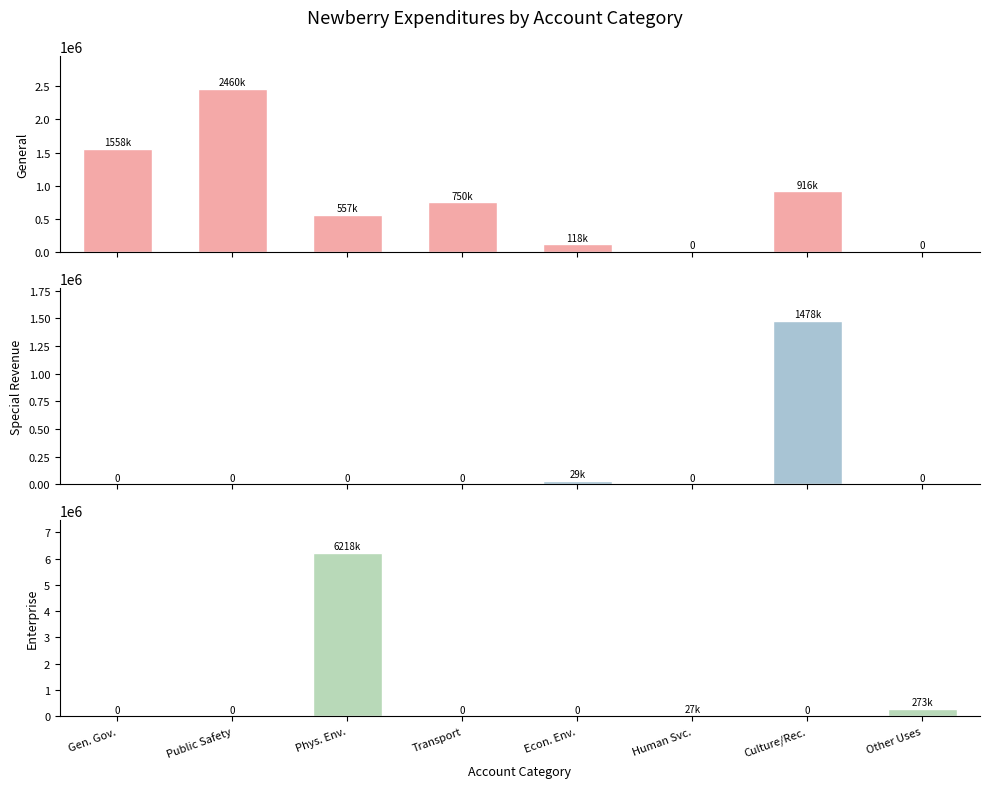

How many values in the General series are below 750367?

4